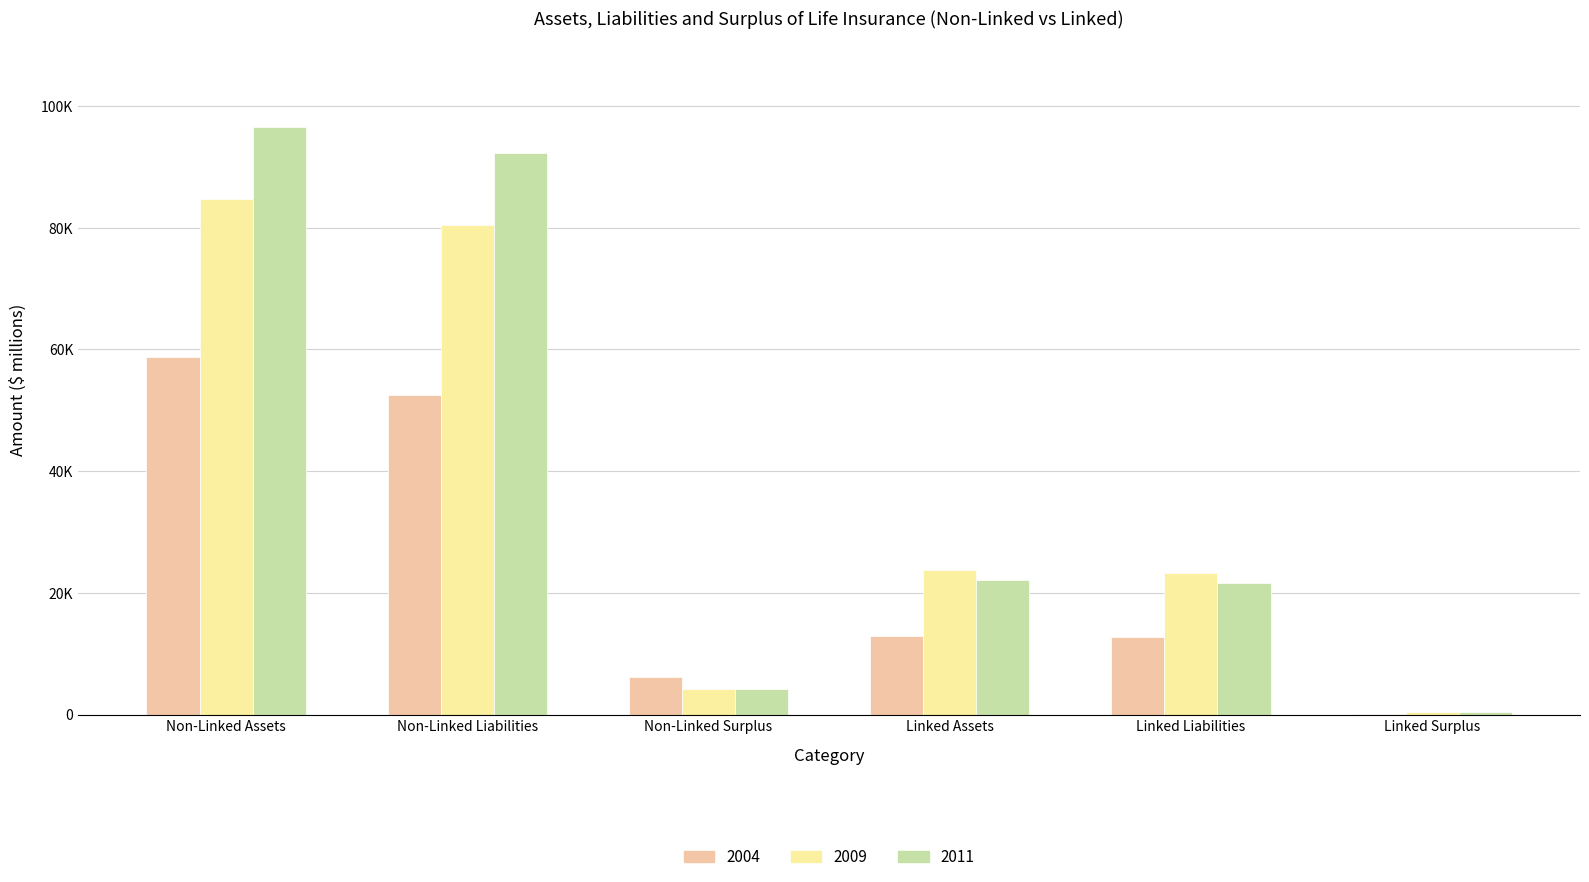

Is it true that 2011 equals 32362.4 at Linked Assets?

False